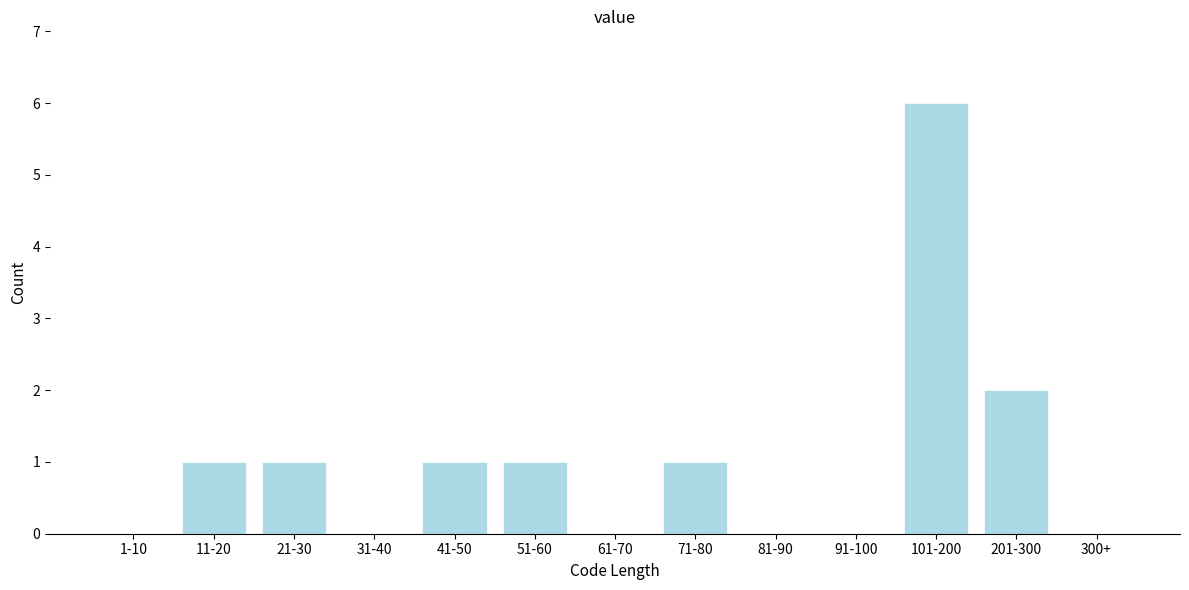

Reading left to right, transcribe all the data shown in this chart.

1-10=0	11-20=1	21-30=1	31-40=0	41-50=1	51-60=1	61-70=0	71-80=1	81-90=0	91-100=0	101-200=6	201-300=2	300+=0